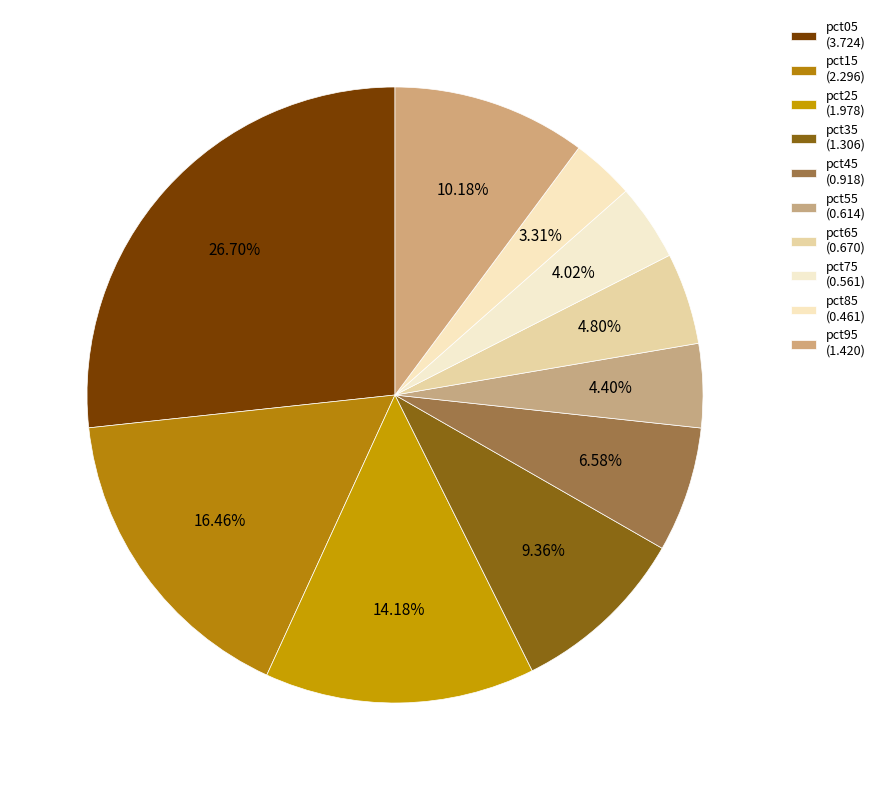

How many slices are in this pie chart?

10